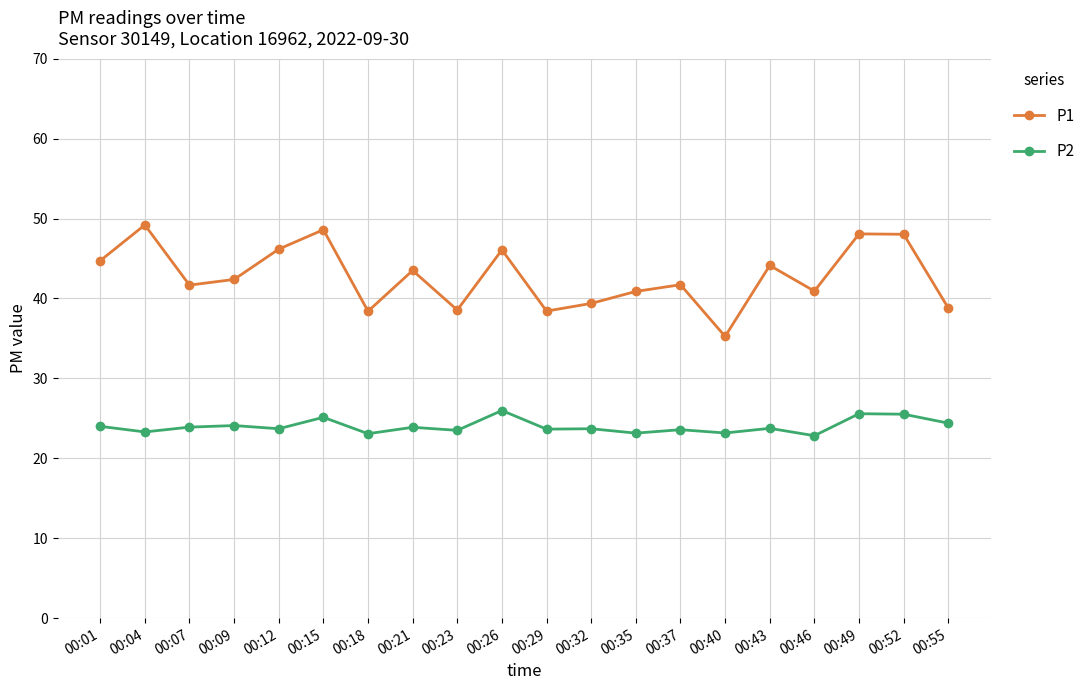

At which label does P1 reach its minimum?

00:40